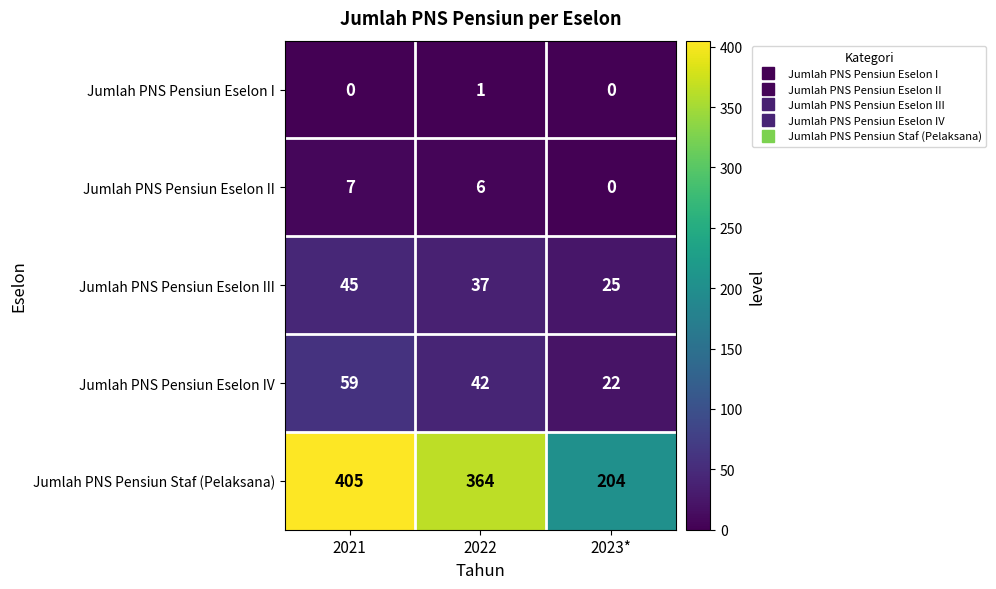

List the series in order of their peak value, lowest first.

Jumlah PNS Pensiun Eselon I, Jumlah PNS Pensiun Eselon II, Jumlah PNS Pensiun Eselon III, Jumlah PNS Pensiun Eselon IV, Jumlah PNS Pensiun Staf (Pelaksana)